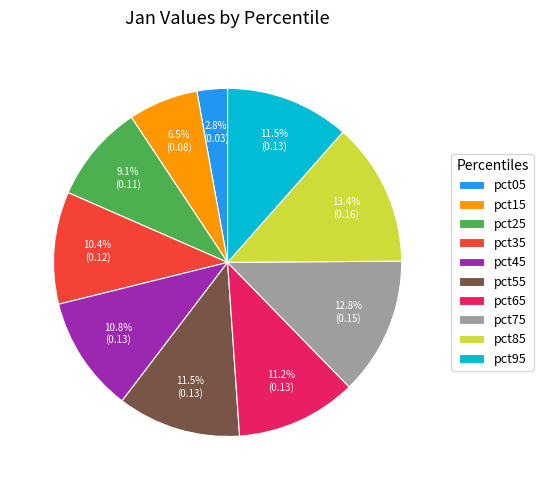

Is there any slice that represents more than half of the pie?

No